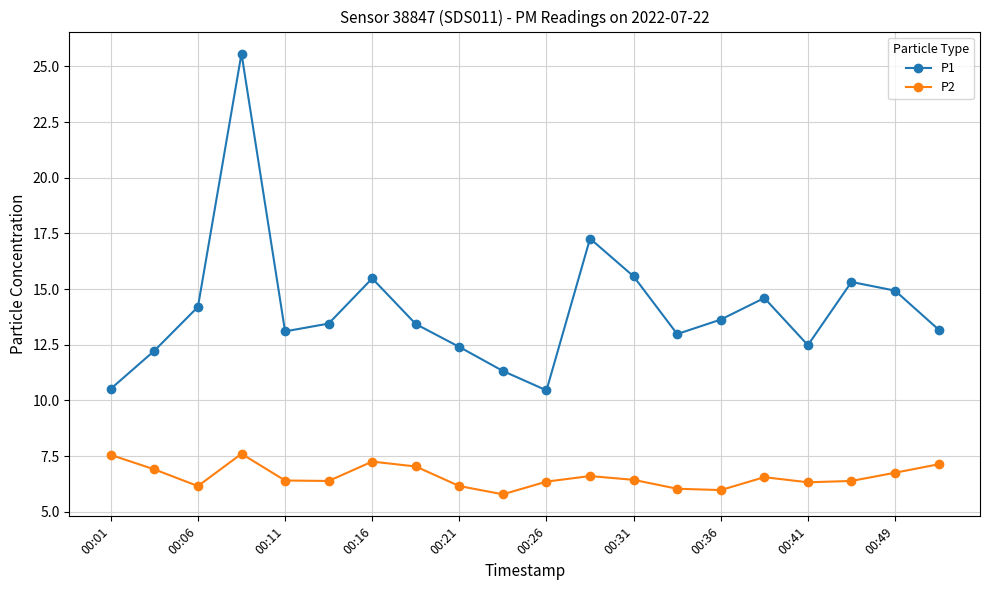

In P1, how many points are higher than both neighbors (excluding endpoints)?

5